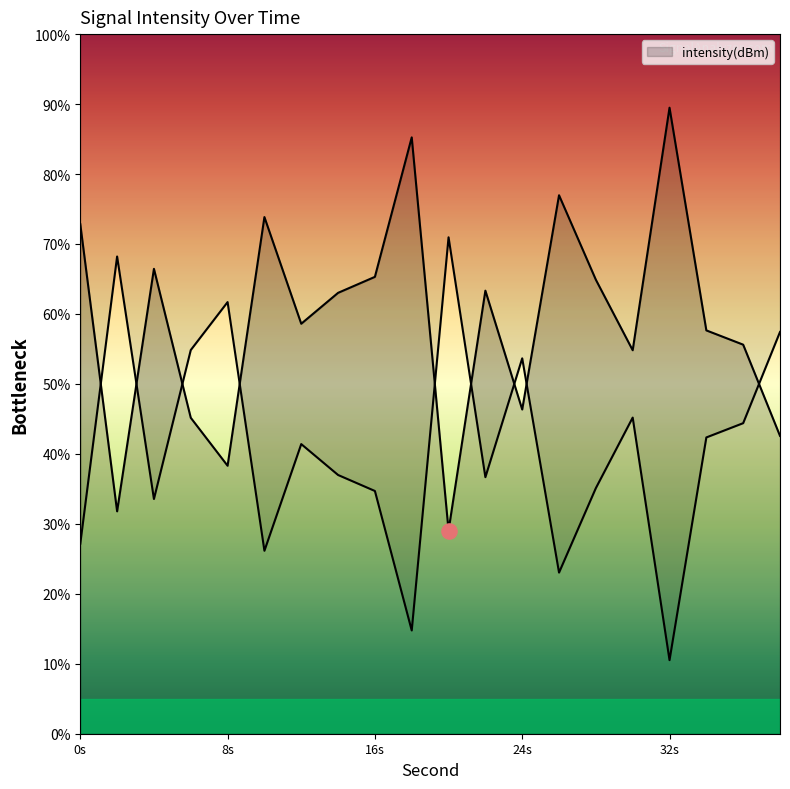

Approximately how many times larger is the value at 0s compared to 24s?

1.6